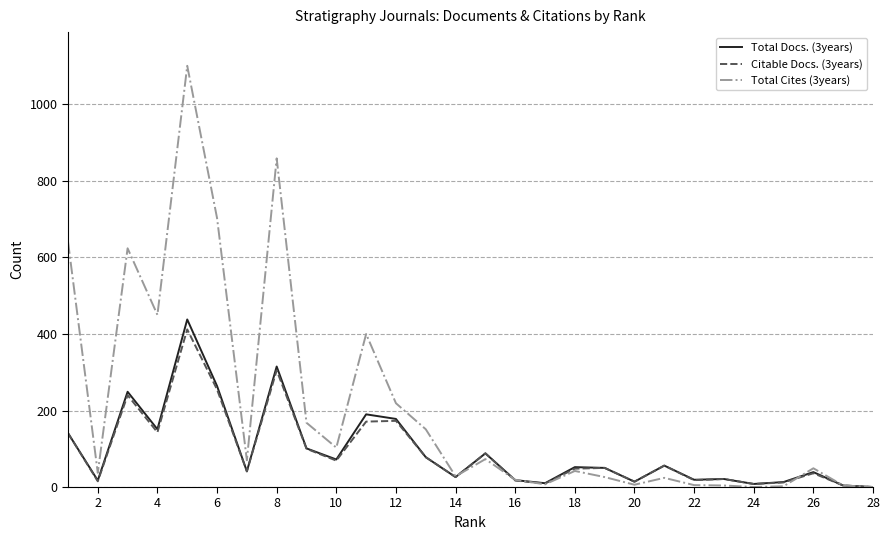

Rank the series by their maximum value, from highest to lowest.

Total Cites (3years), Total Docs. (3years), Citable Docs. (3years)